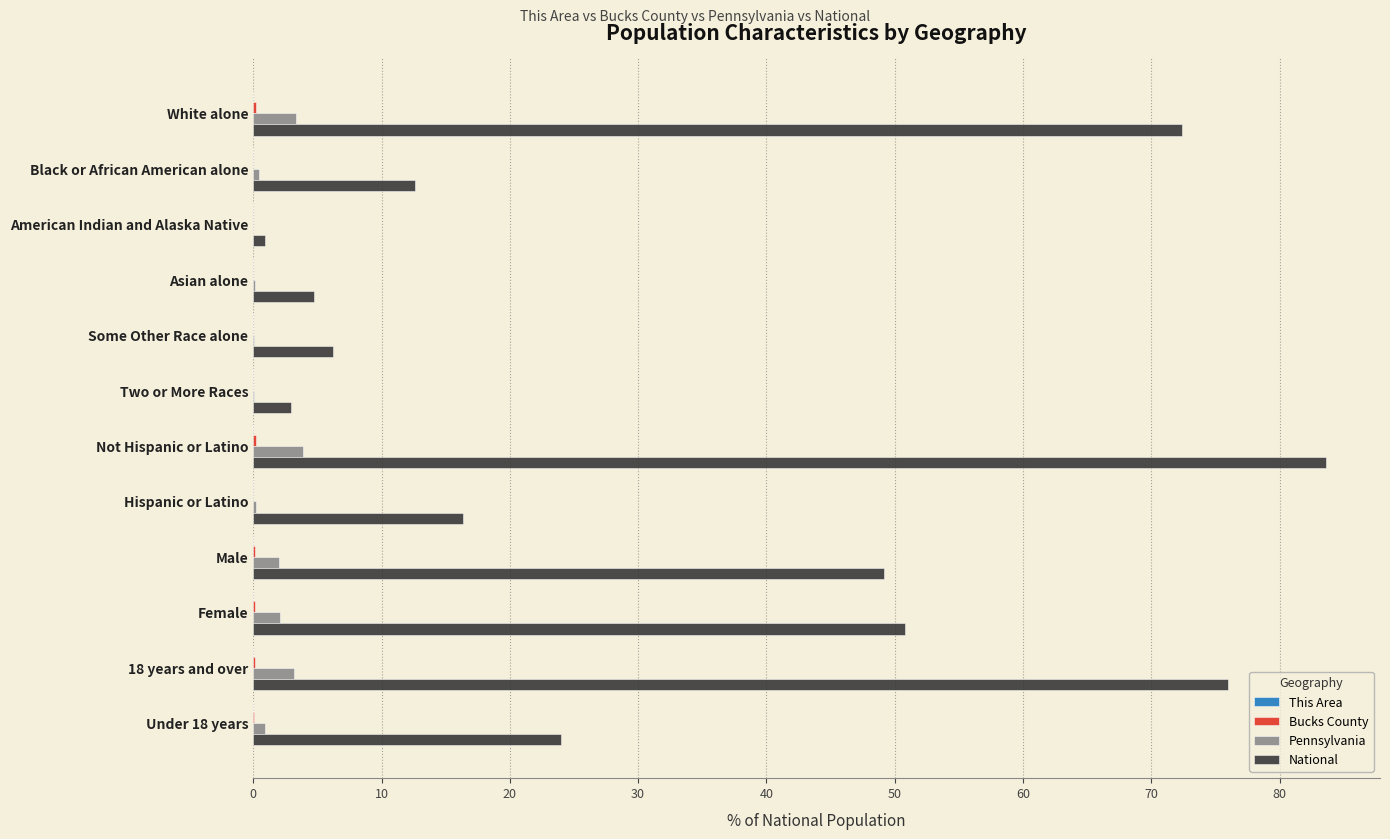

At which category is the sum across all series the highest?

Not Hispanic or Latino